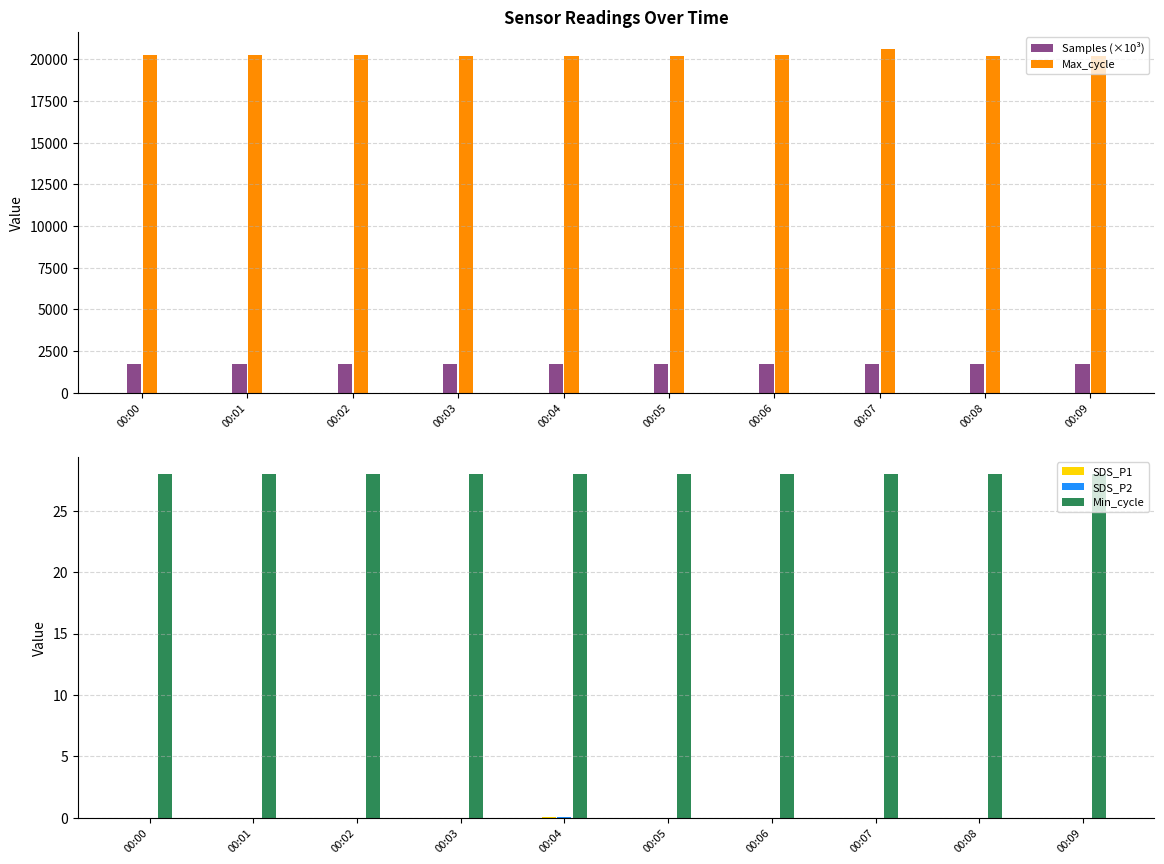

What is the total value across all series at 00:05?

21975.1